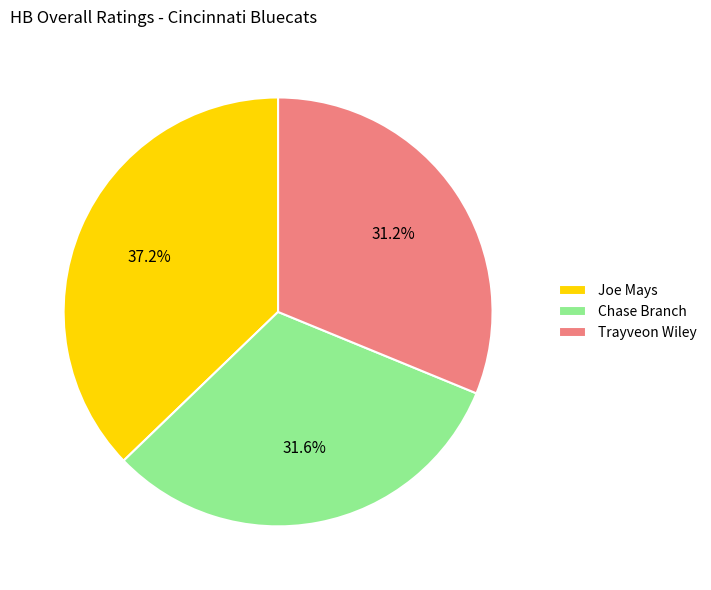

Does Trayveon Wiley account for over 50% of the chart?

No